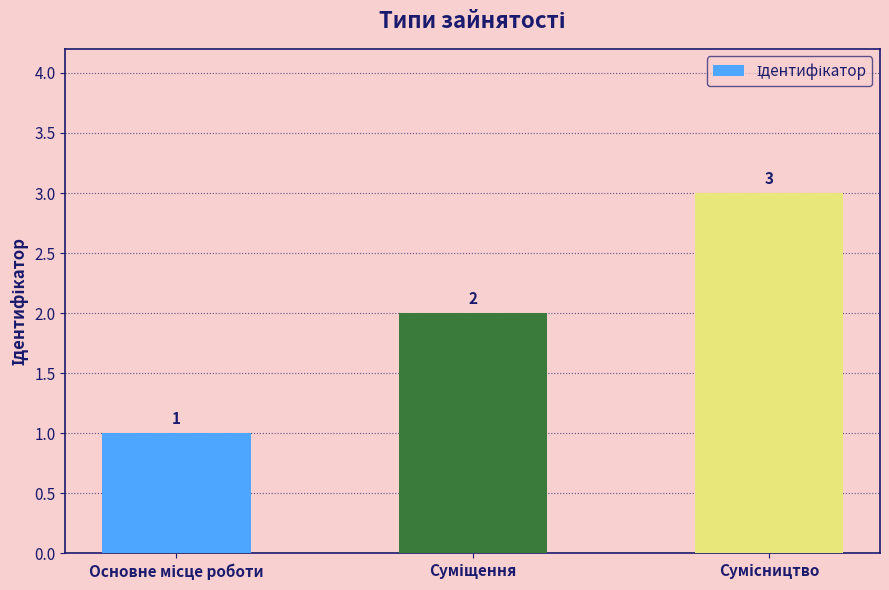

What is the greatest value displayed?

3